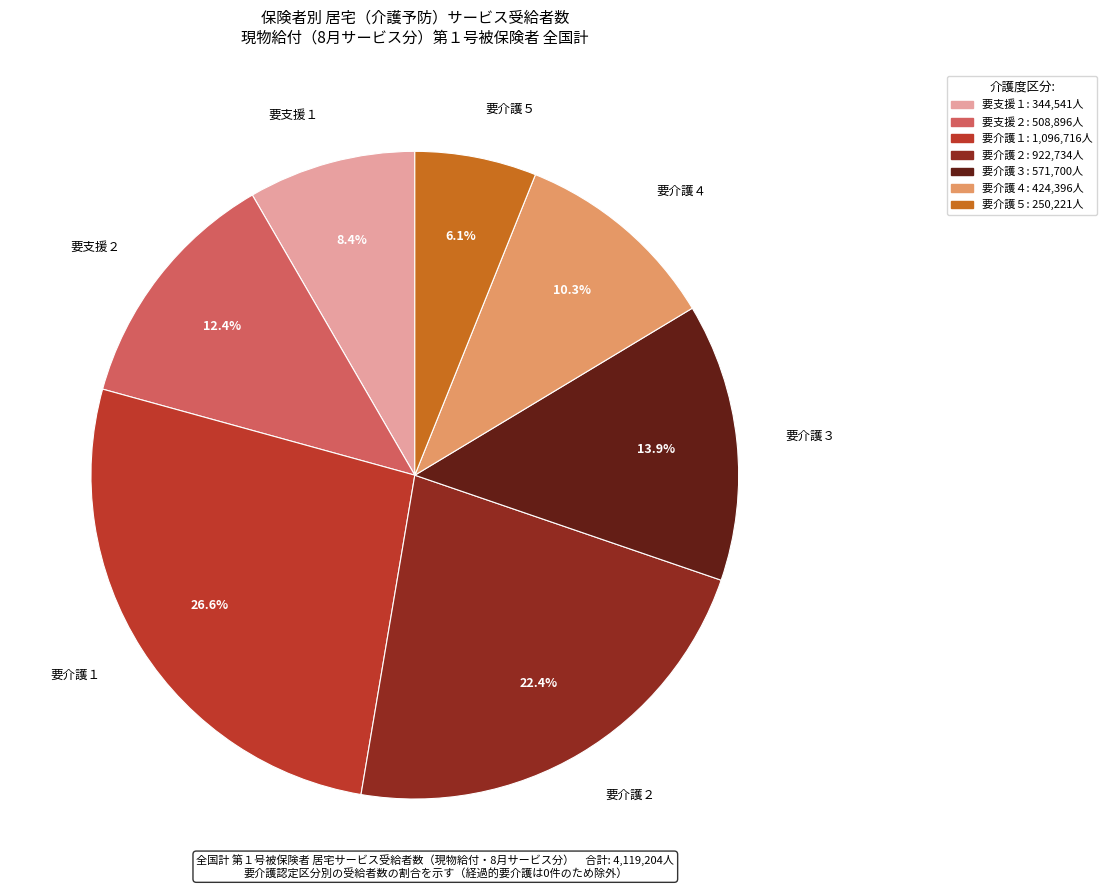

How many segments does this pie chart have?

7